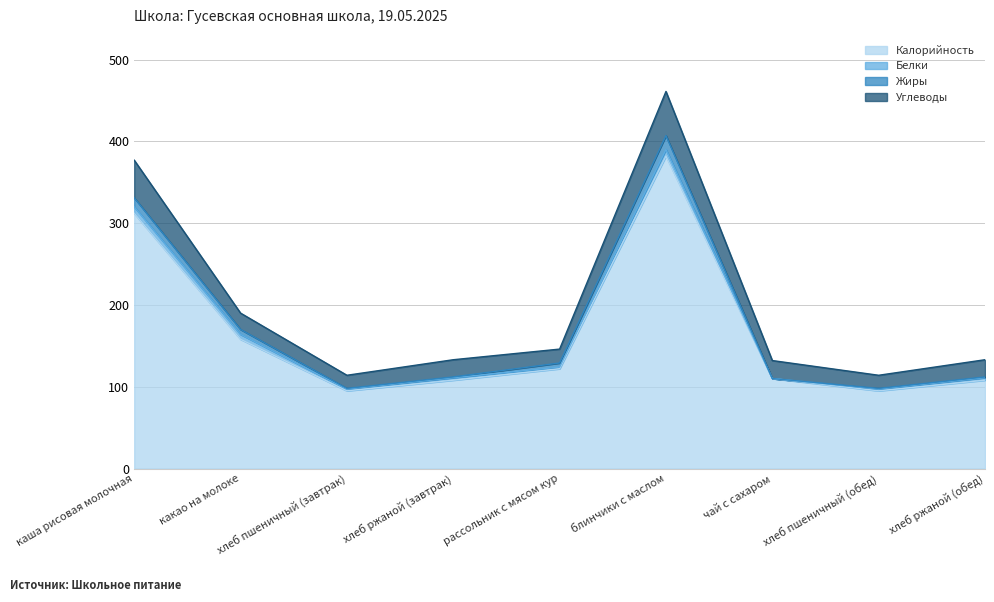

What is the label of the 4th point from the left?

хлеб ржаной (завтрак)